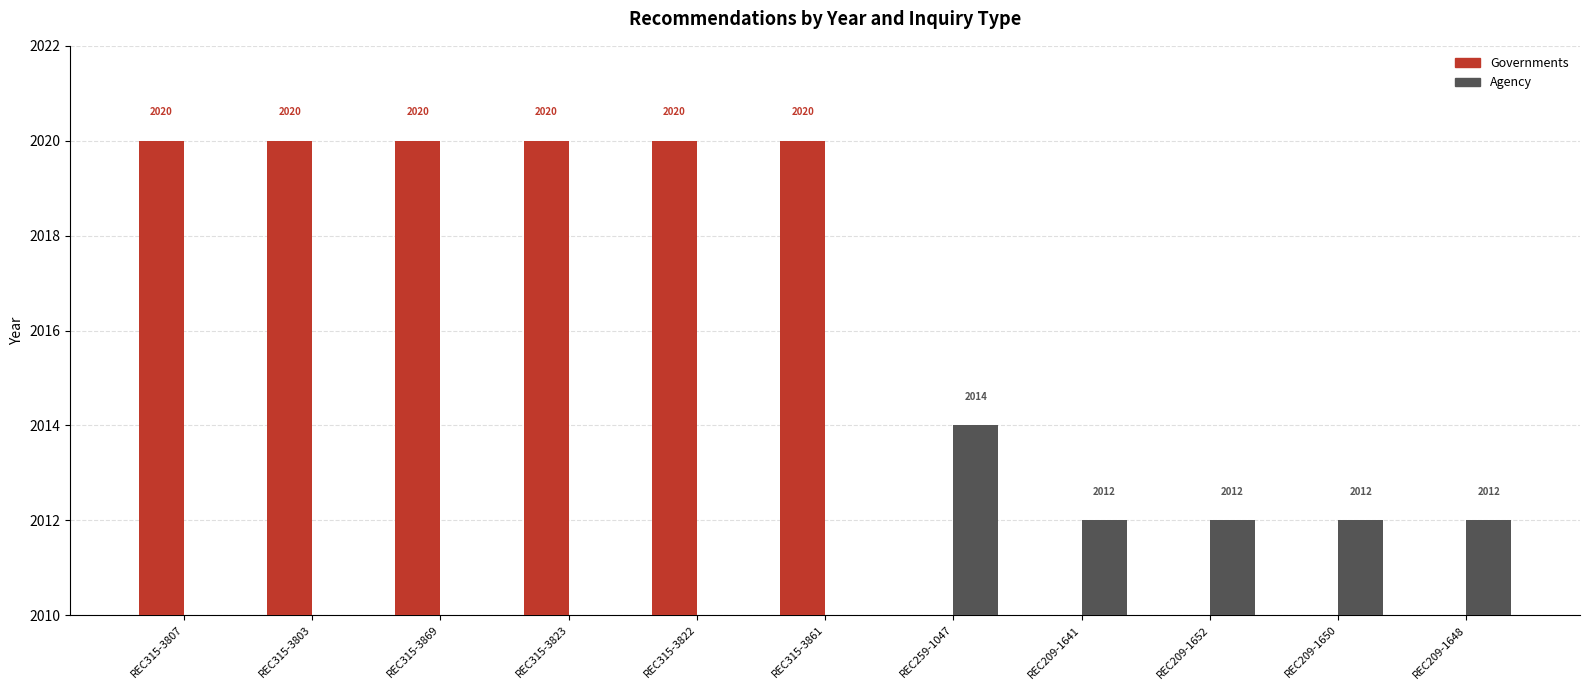

Reading left to right, what are all the values shown in this chart?

Governments: 2020	2020	2020	2020	2020	2020	0	0	0	0	0
Agency: 0	0	0	0	0	0	2014	2012	2012	2012	2012